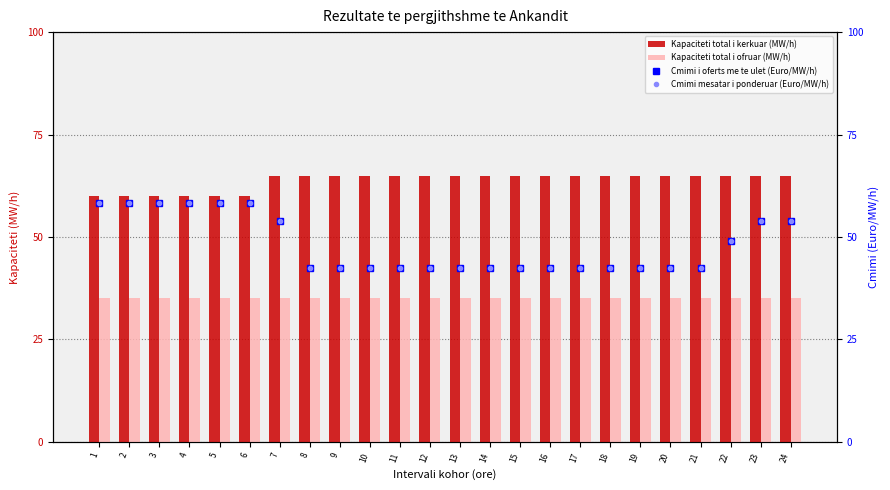

At which category is the sum across all series the highest?

1